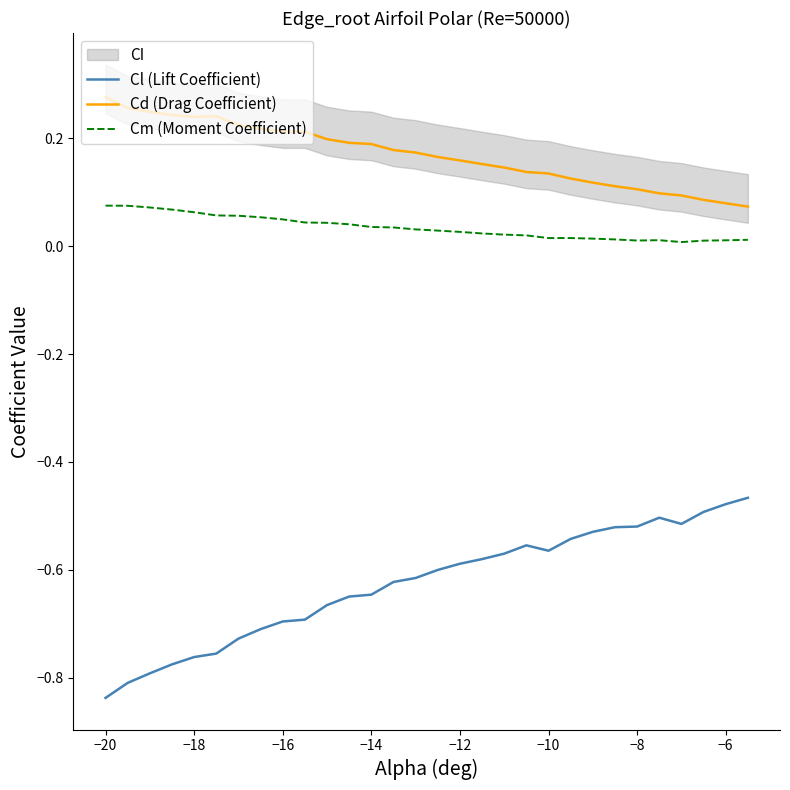

True or false: Cd (Drag Coefficient) and Cm (Moment Coefficient) intersect in this chart.

False